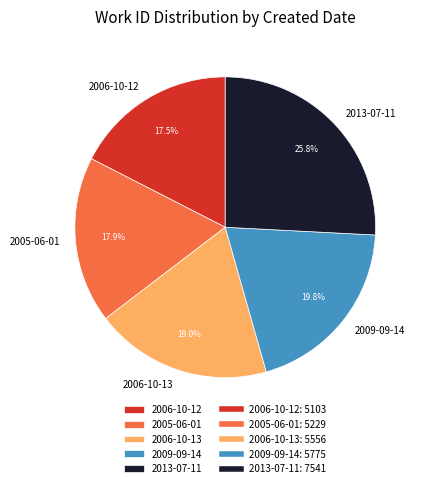

Does 2006-10-13 account for over 50% of the chart?

No